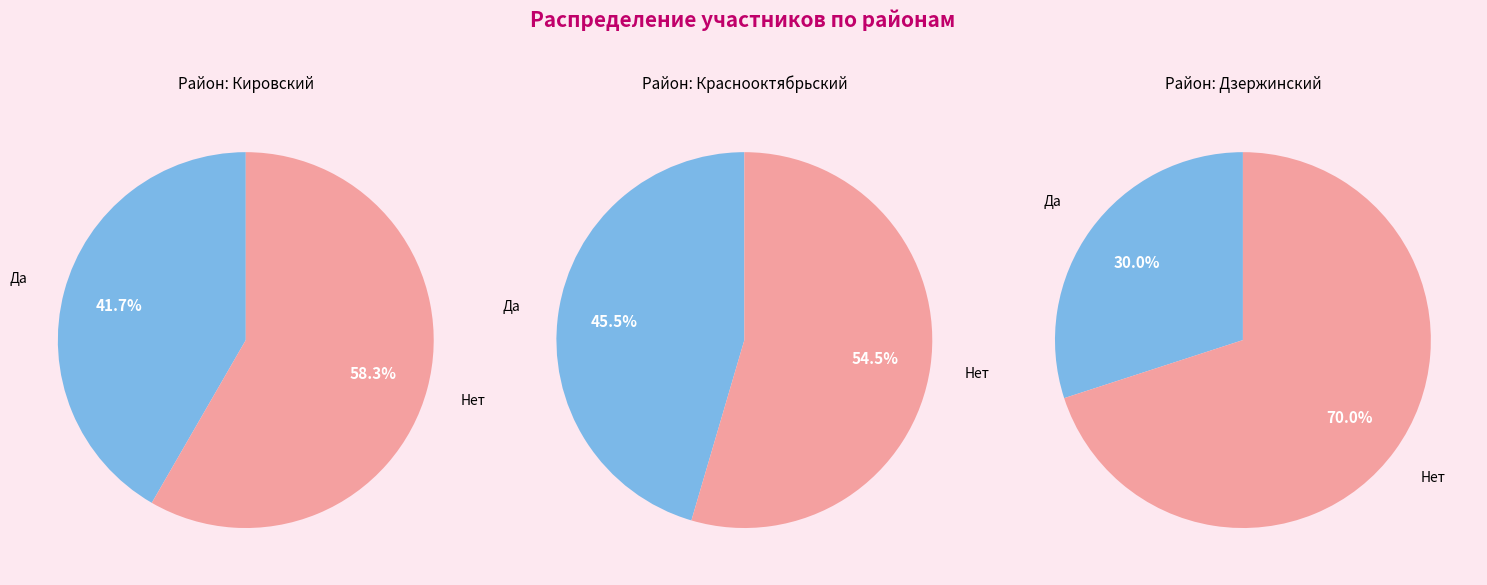

How much of the chart is everything except Дзержинский?

75.0%